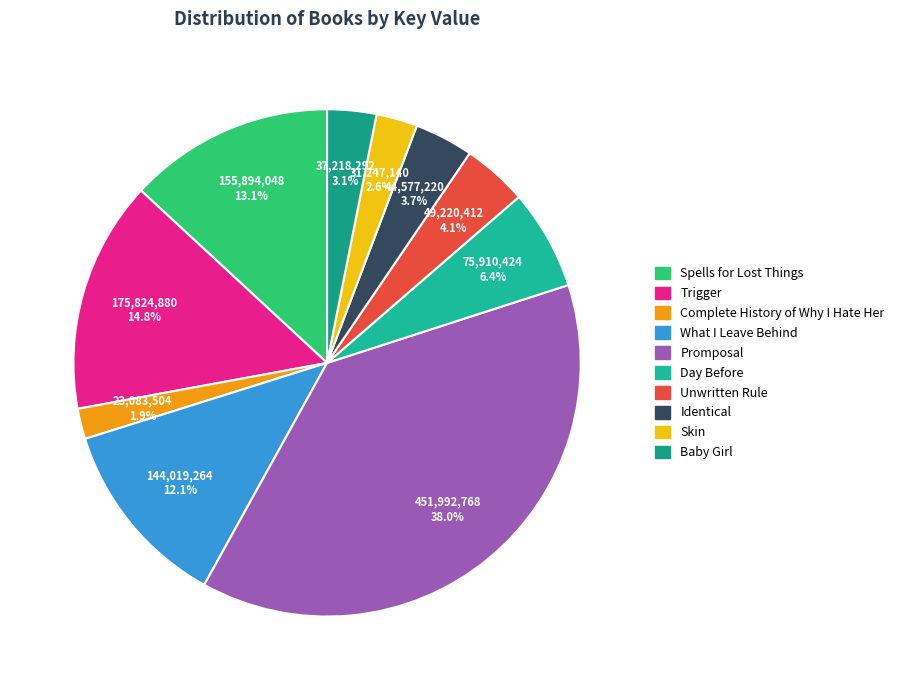

How many slices are in this pie chart?

10